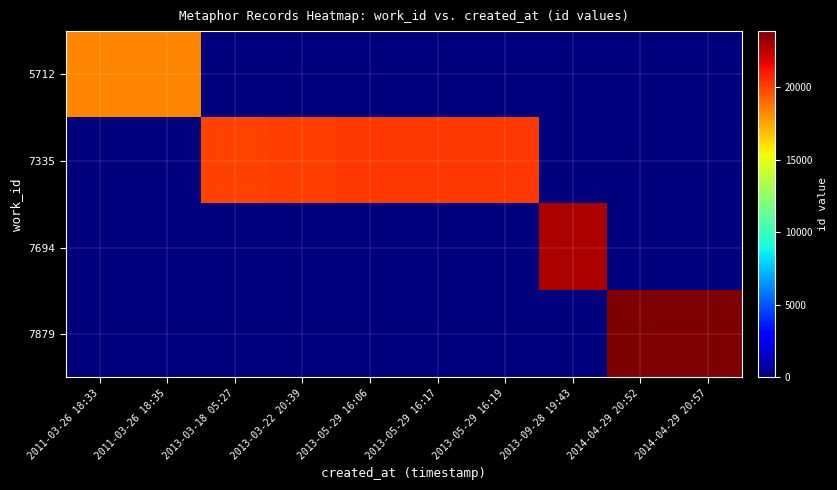

Rank the series by their maximum value, from lowest to highest.

5712, 7335, 7694, 7879